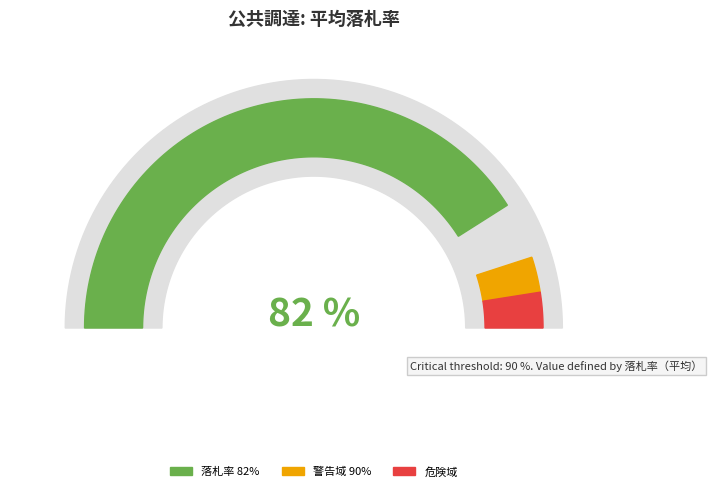

Is it true that 21 is 1% of the pie?

False